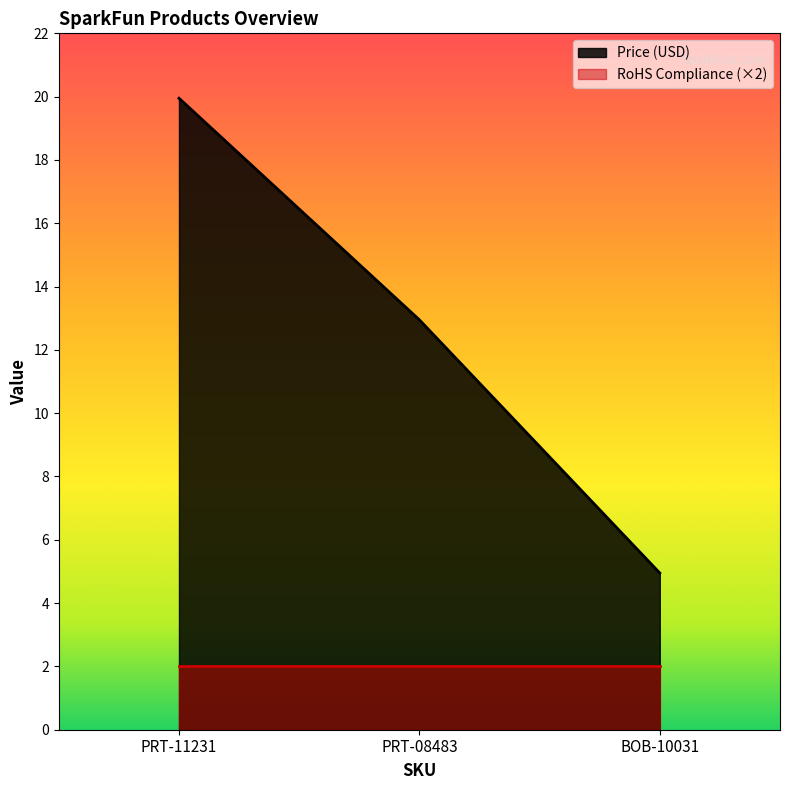

What is the label of the 3rd point from the right?

PRT-11231